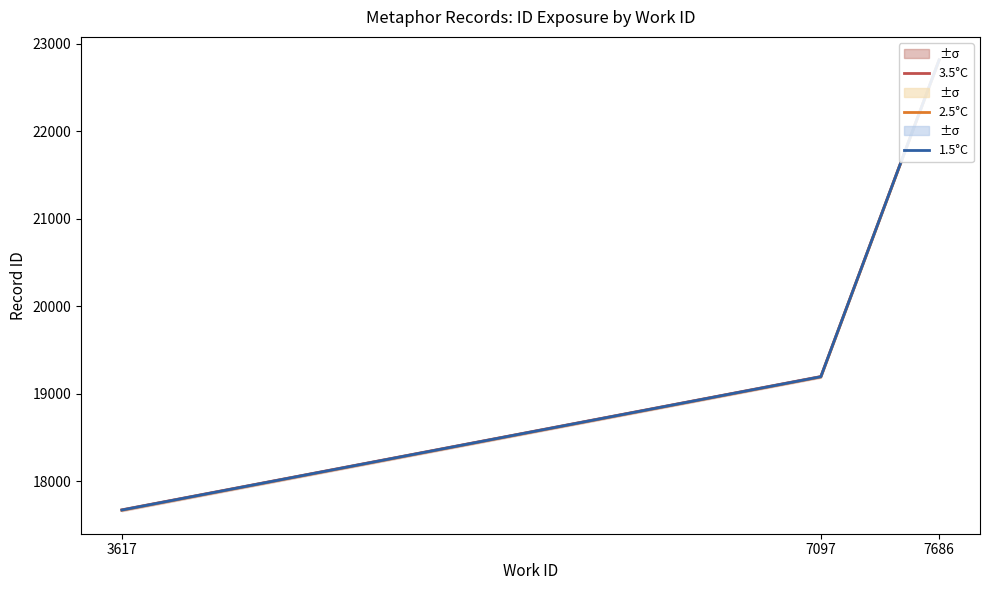

Is this an area chart (filled region under the line)?

No